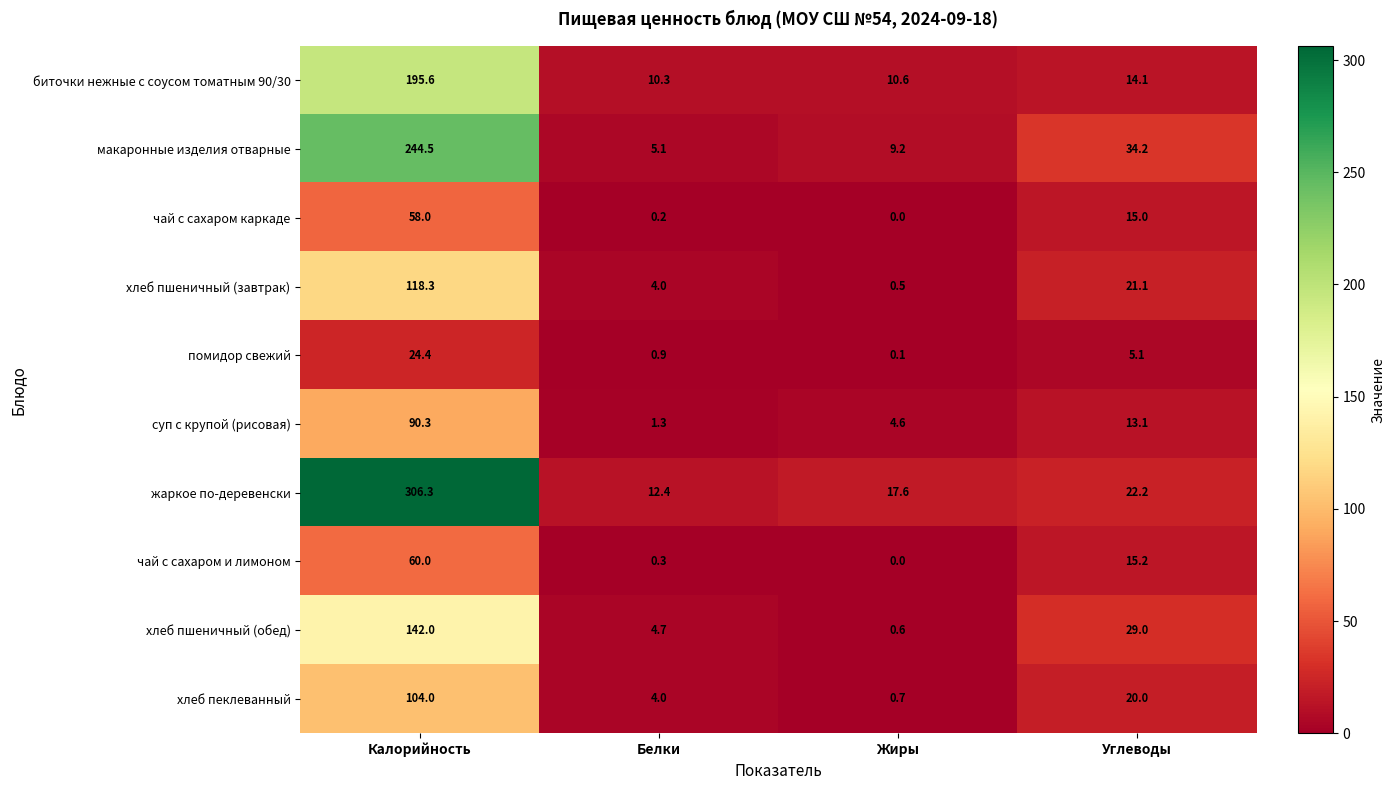

How many series are shown in this chart?

10